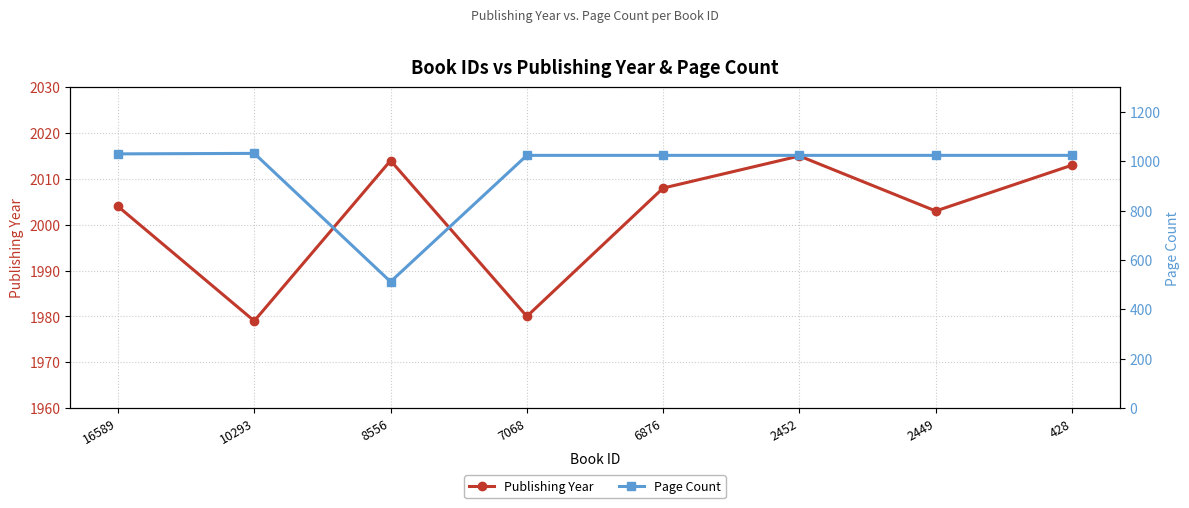

Reading left to right, transcribe all the data shown in this chart.

Publishing Year: 16589=2004	10293=1979	8556=2014	7068=1980	6876=2008	2452=2015	2449=2003	428=2013
Page Count: 16589=1030	10293=1032	8556=512	7068=1024	6876=1024	2452=1024	2449=1024	428=1024